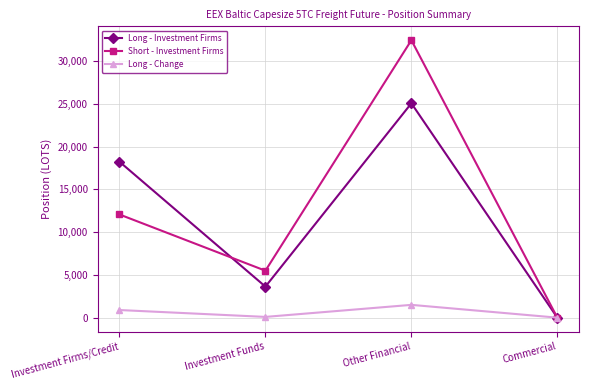

Which category has the highest value across all series?

Other Financial